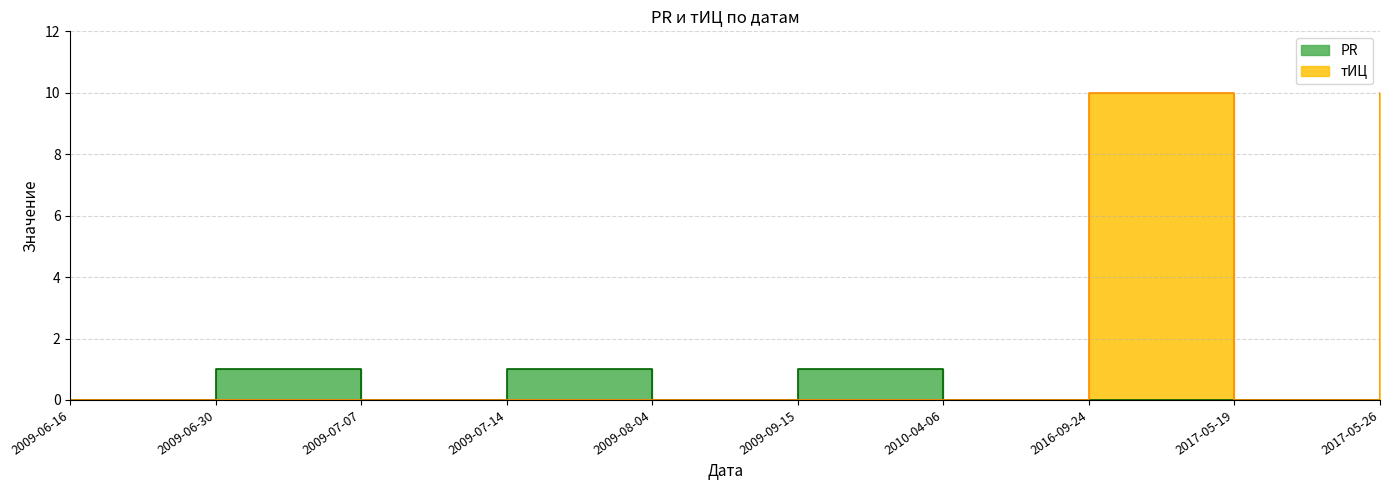

What position from the right is 2017-05-19?

2